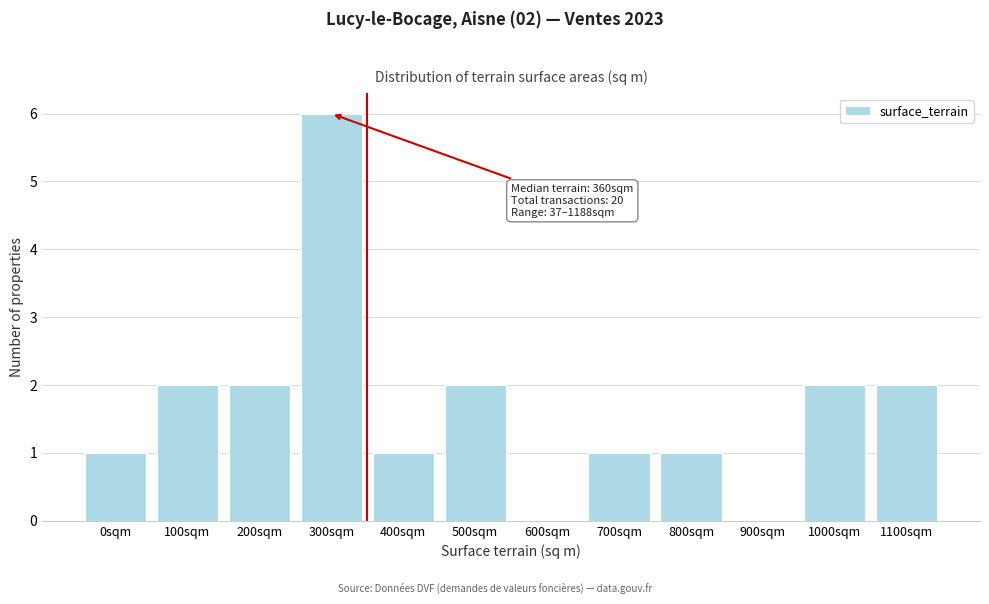

Reading left to right, extract all data points from this chart.

0sqm=1	100sqm=2	200sqm=2	300sqm=6	400sqm=1	500sqm=2	600sqm=0	700sqm=1	800sqm=1	900sqm=0	1000sqm=2	1100sqm=2